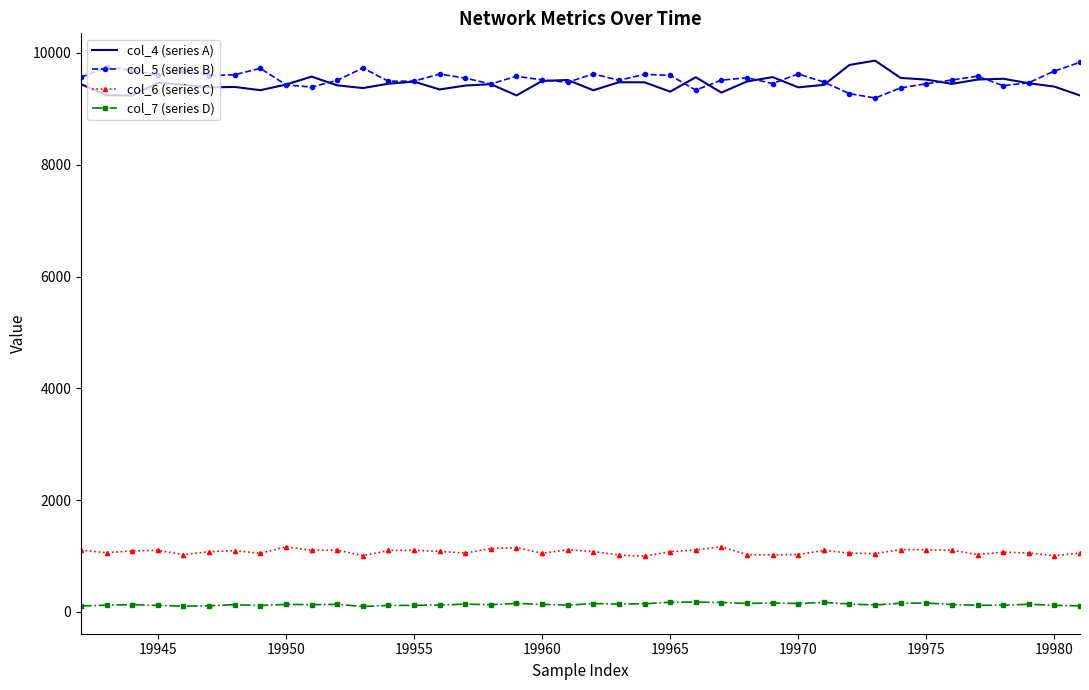

True or false: col_7 (series D) and col_5 (series B) cross at least once.

False